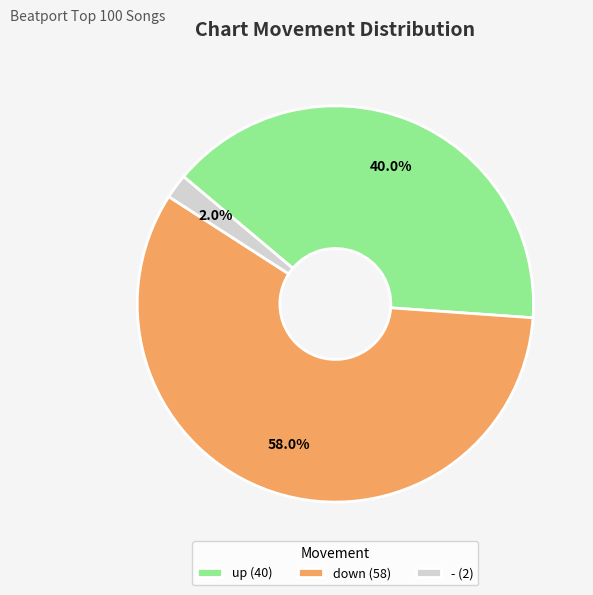

Rank the categories by value from lowest to highest.

-, up, down